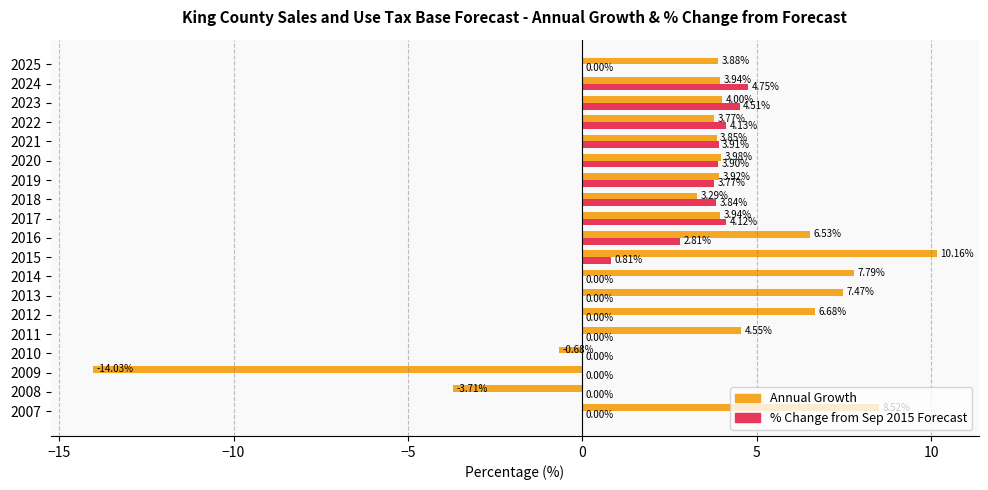

Which series has the largest total across all categories?

Annual Growth